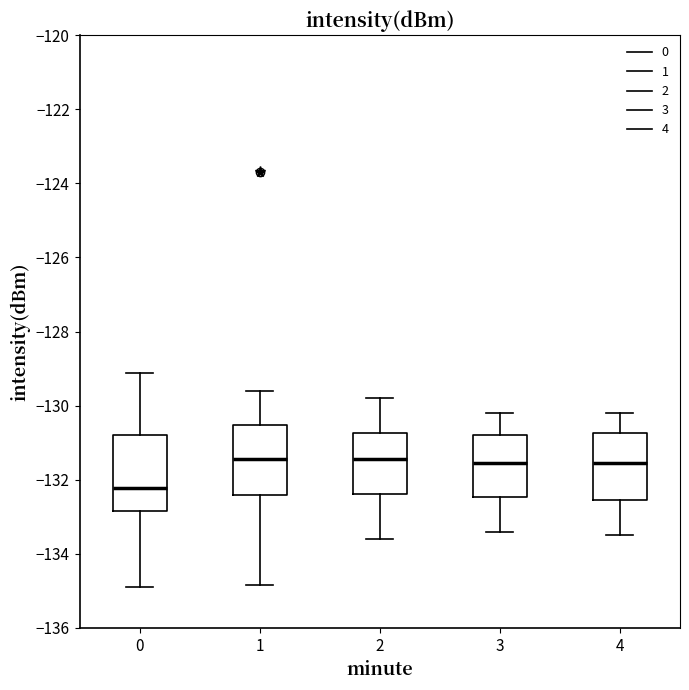

Reading left to right, read every box against the y-axis: the position of its median line, the range the box covers, and the ends of its whiskers. The values are not printed on the chart, so give them approximately, as read against the axis.

0: median -132.2, box -132.8 to -130.8, whiskers -134.8 to -129.2
1: median -131.4, box -132.4 to -130.6, whiskers -134.8 to -129.6
2: median -131.4, box -132.4 to -130.8, whiskers -133.6 to -129.8
3: median -131.6, box -132.4 to -130.8, whiskers -133.4 to -130.2
4: median -131.6, box -132.6 to -130.8, whiskers -133.4 to -130.2